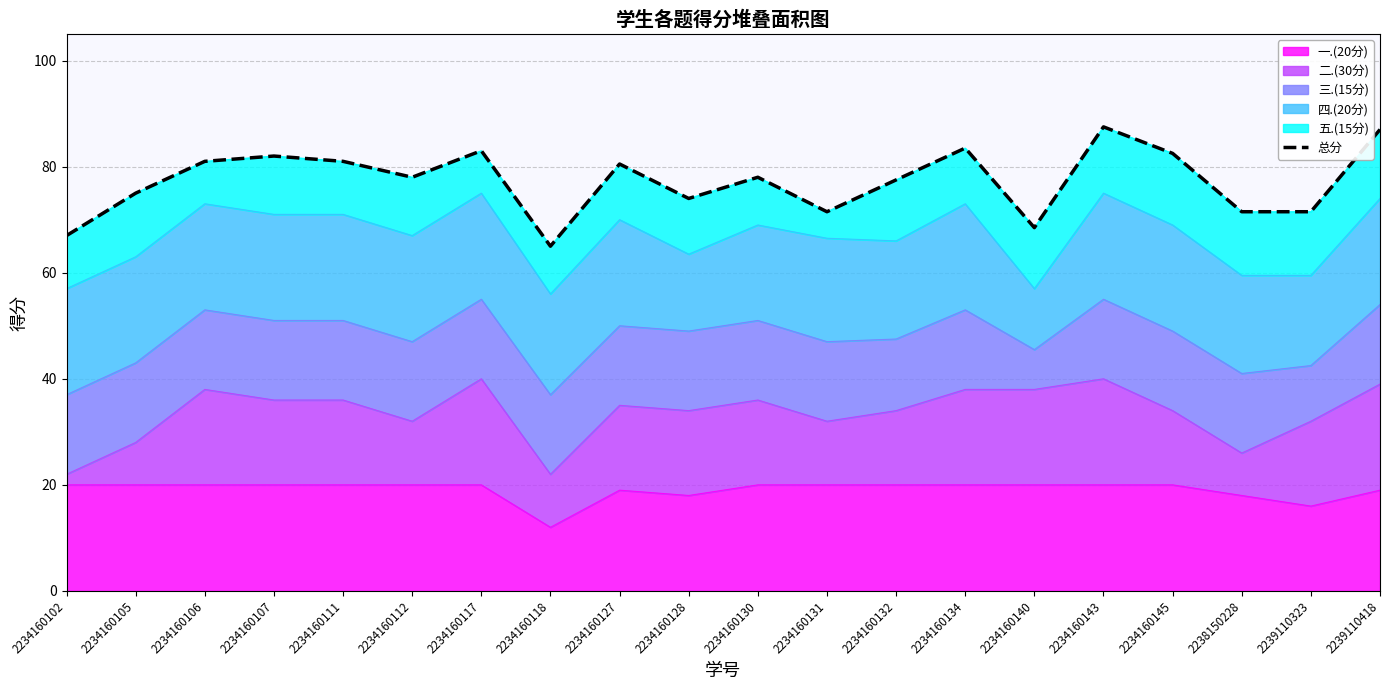

What is the smallest value displayed?

65.0